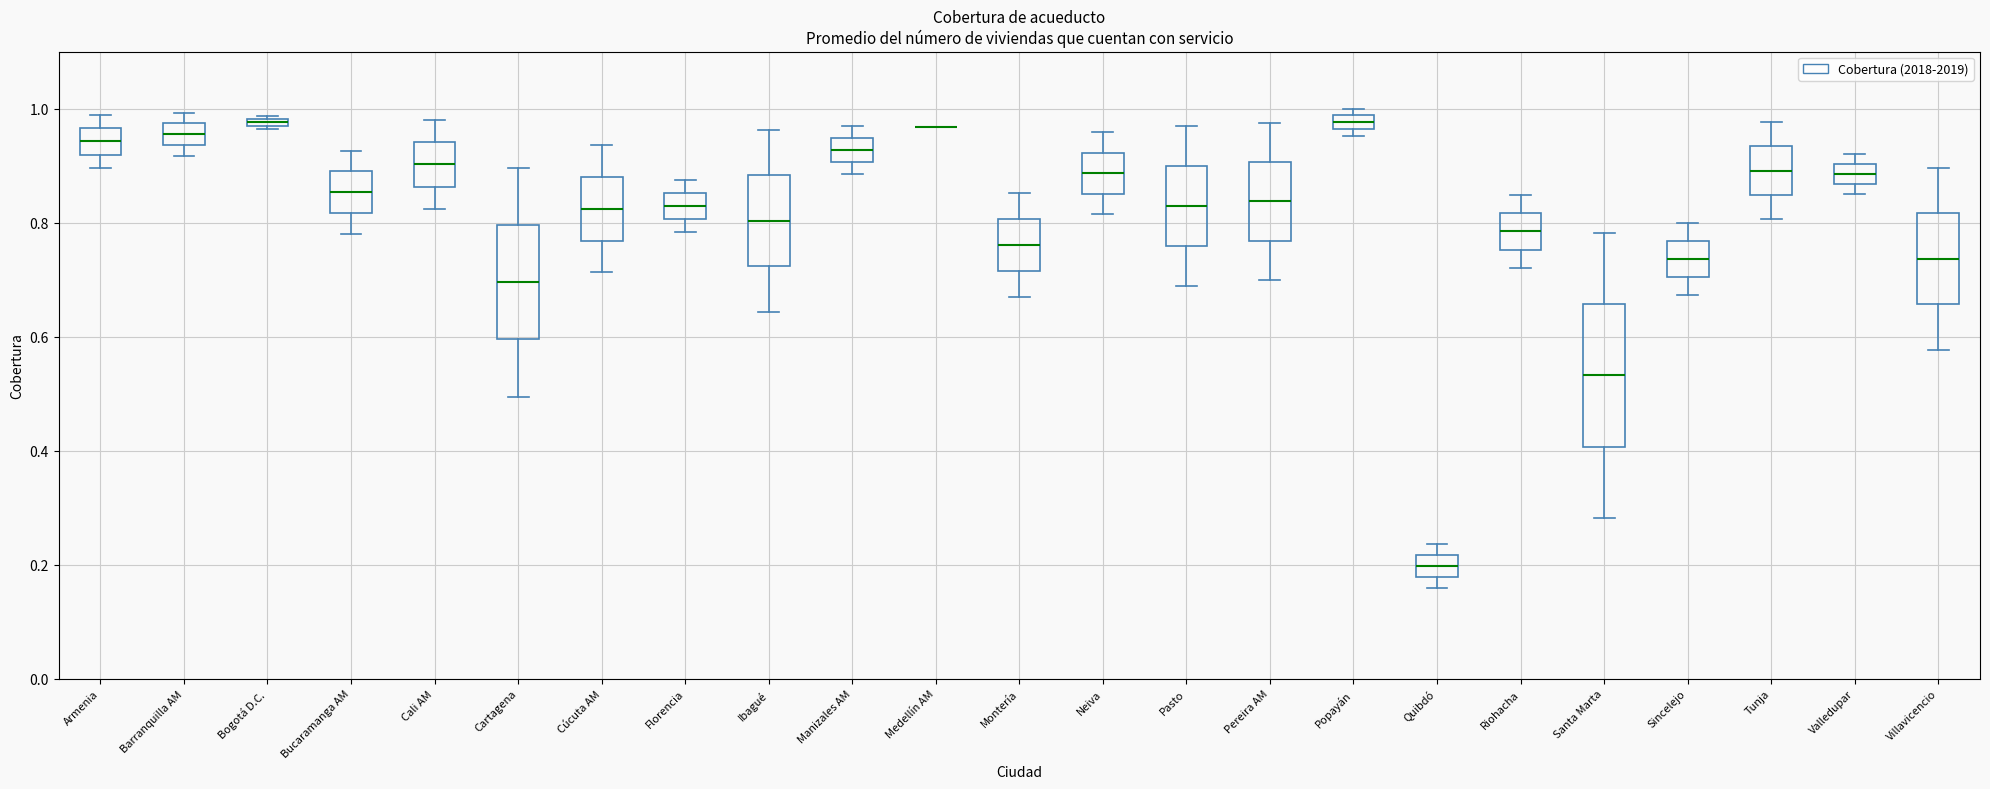

Where does the median line of the box for Quibdó sit on the y-axis? The values are not printed on the chart, so give them approximately, as read against the axis.

0.20